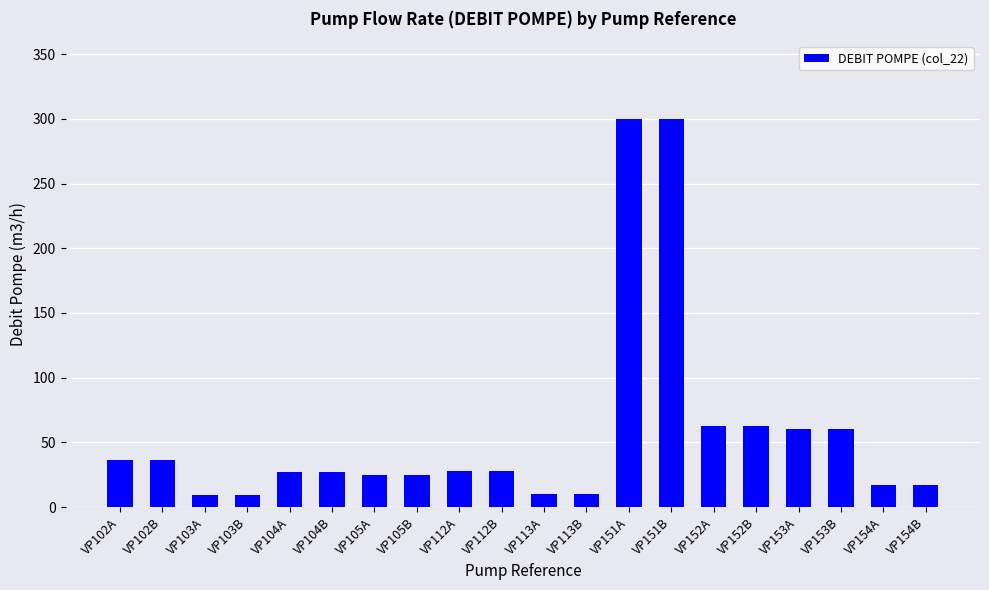

What is the greatest value displayed?

300.0